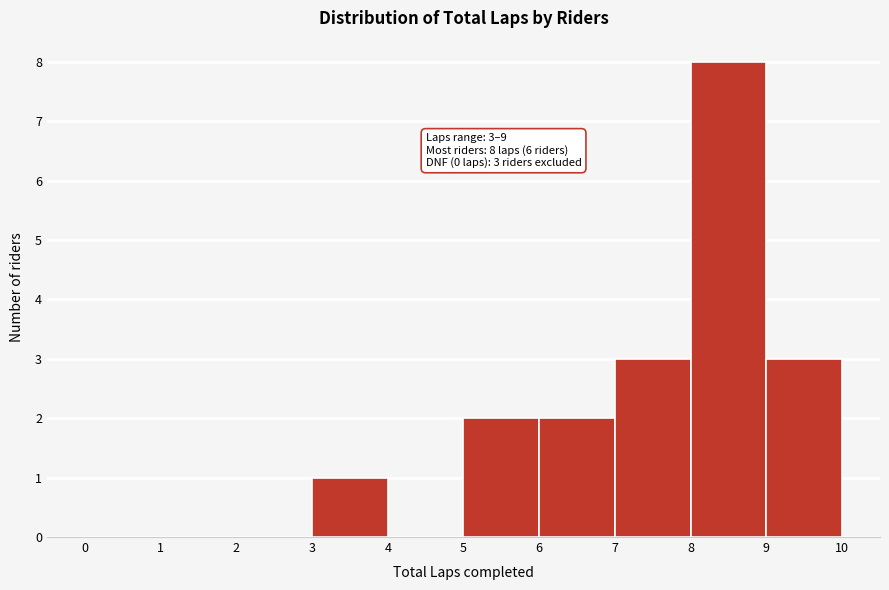

Which range on the x-axis has the tallest bar?

8 to 9